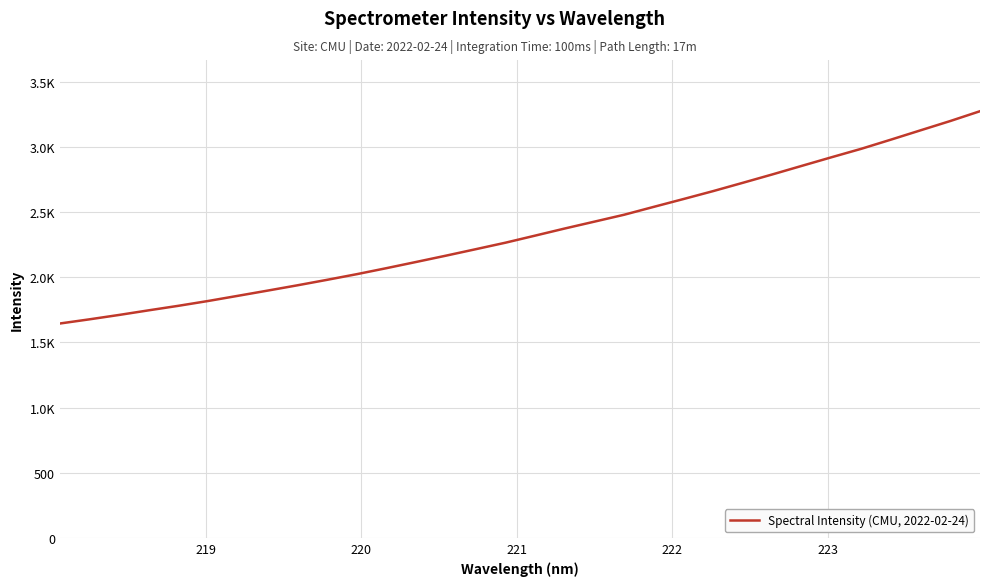

What is the minimum value shown in the chart?

1645.6